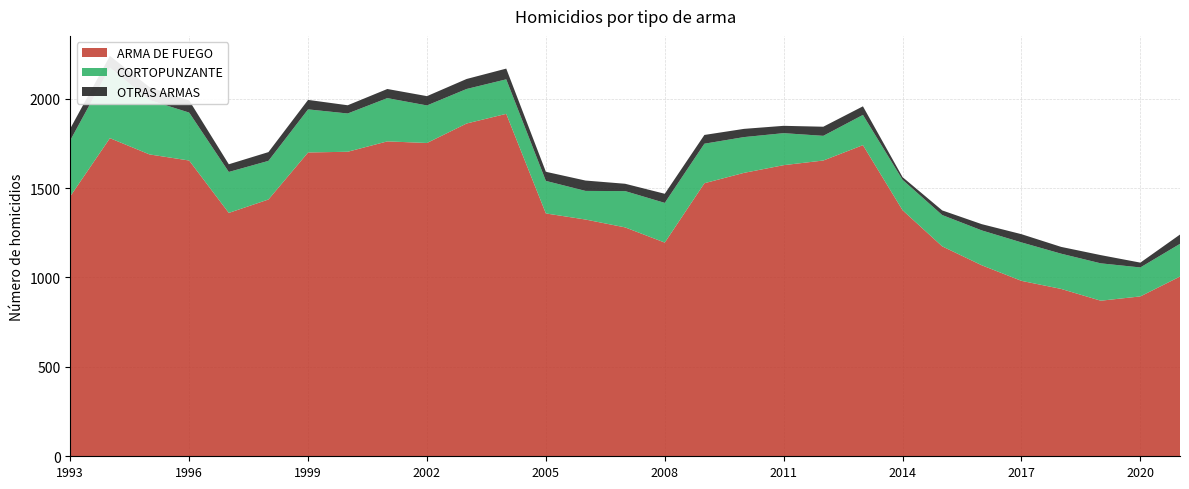

Reading left to right, transcribe all the data shown in this chart.

ARMA DE FUEGO: 1454	1779	1688	1654	1361	1436	1699	1703	1761	1752	1861	1915	1358	1324	1280	1195	1527	1585	1628	1654	1740	1376	1174	1068	981	936	870	894	1005
CORTOPUNZANTE: 313	395	304	268	229	216	241	214	242	210	193	193	182	160	203	222	221	200	179	138	169	170	175	195	215	197	209	162	183
OTRAS ARMAS: 66	65	72	68	43	49	53	46	51	52	56	60	51	58	41	51	49	46	41	51	48	15	26	35	46	38	46	27	52